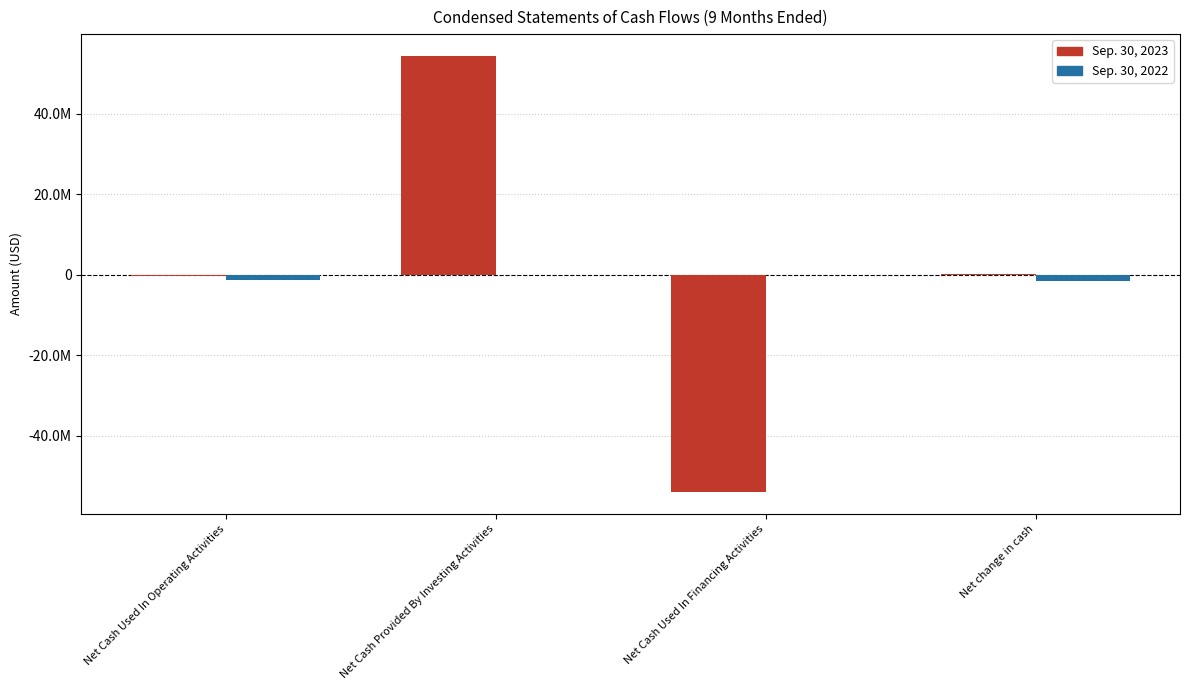

What are all the series names shown in the legend?

Sep. 30, 2023, Sep. 30, 2022